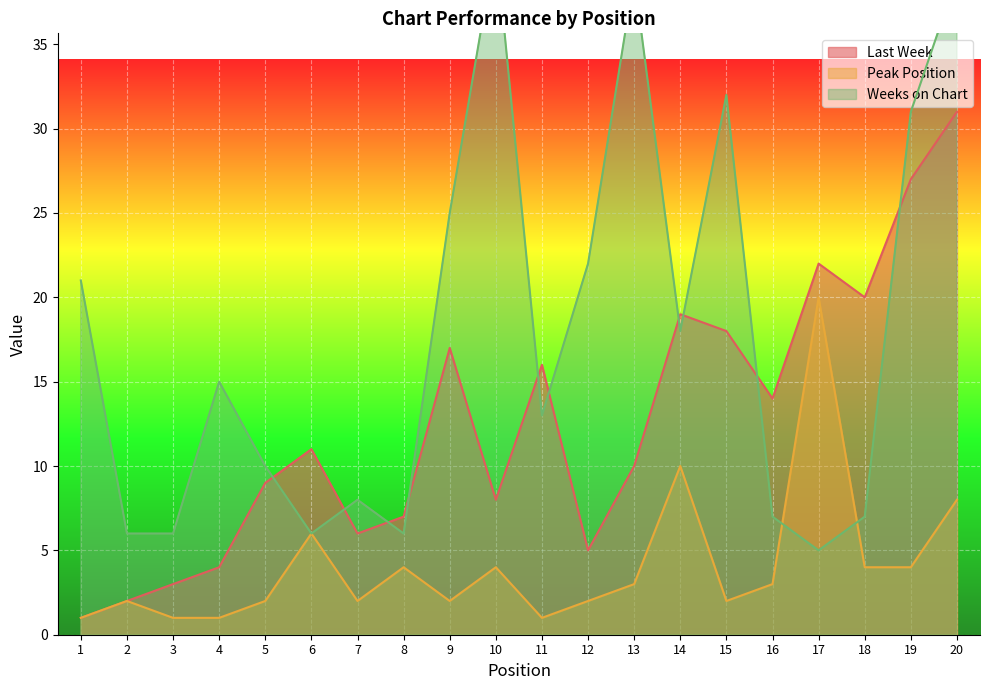

Reading left to right, what are all the values shown in this chart?

Last Week: 1=1	2=2	3=3	4=4	5=9	6=11	7=6	8=7	9=17	10=8	11=16	12=5	13=10	14=19	15=18	16=14	17=22	18=20	19=27	20=31
Peak Position: 1=1	2=2	3=1	4=1	5=2	6=6	7=2	8=4	9=2	10=4	11=1	12=2	13=3	14=10	15=2	16=3	17=20	18=4	19=4	20=8
Weeks on Chart: 1=21	2=6	3=6	4=15	5=10	6=6	7=8	8=6	9=25	10=41	11=13	12=22	13=39	14=18	15=32	16=7	17=5	18=7	19=31	20=39